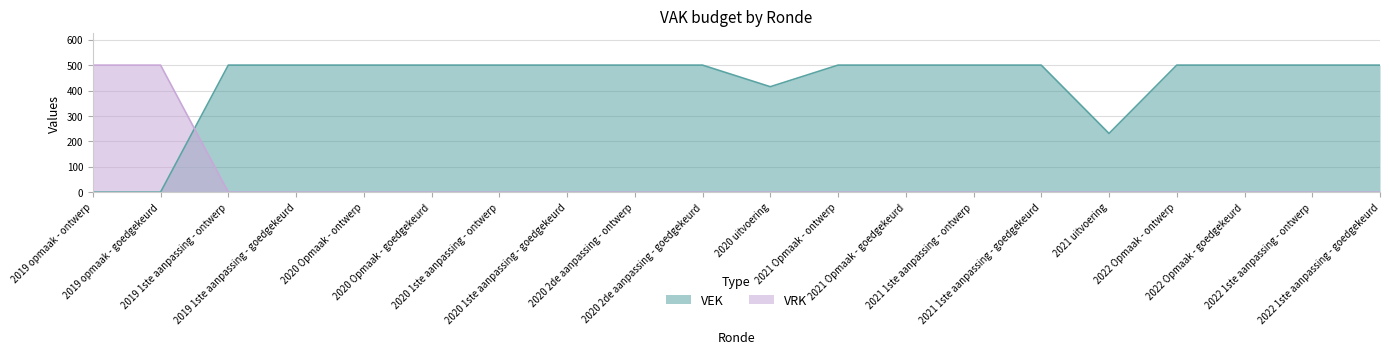

The VRK series shows 204 at 2021 1ste aanpassing - goedgekeurd. True or false?

False